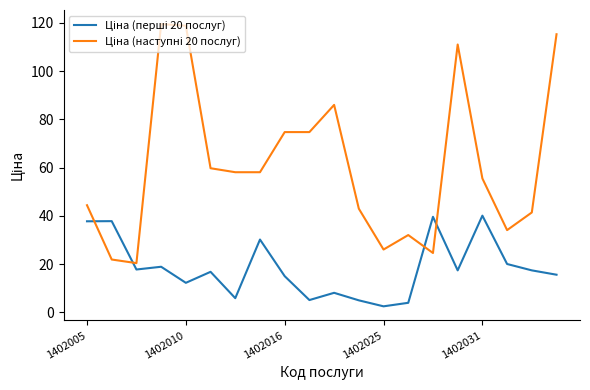

Does the chart have visible grid lines?

No